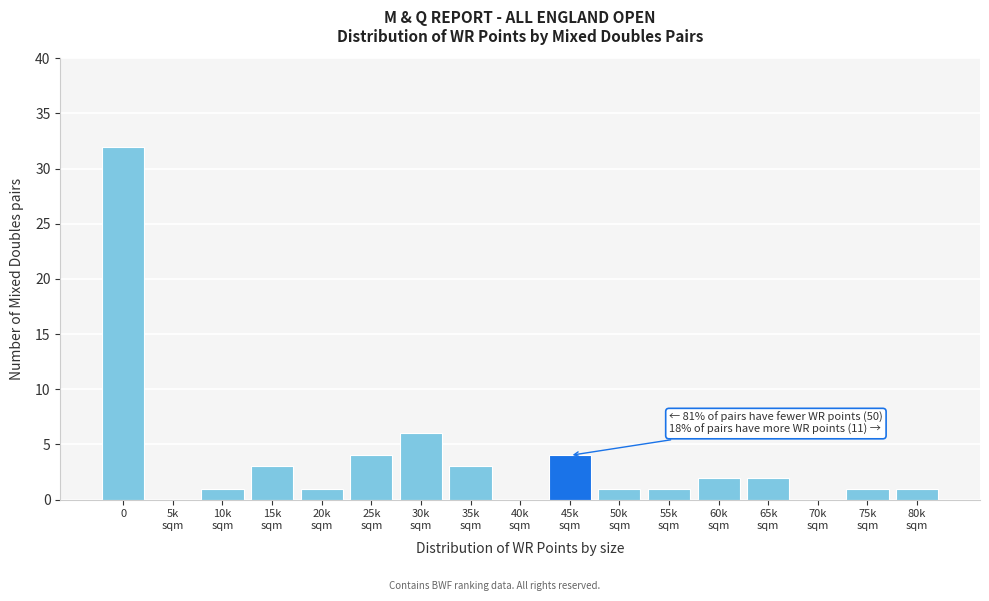

What is the greatest value displayed?

32